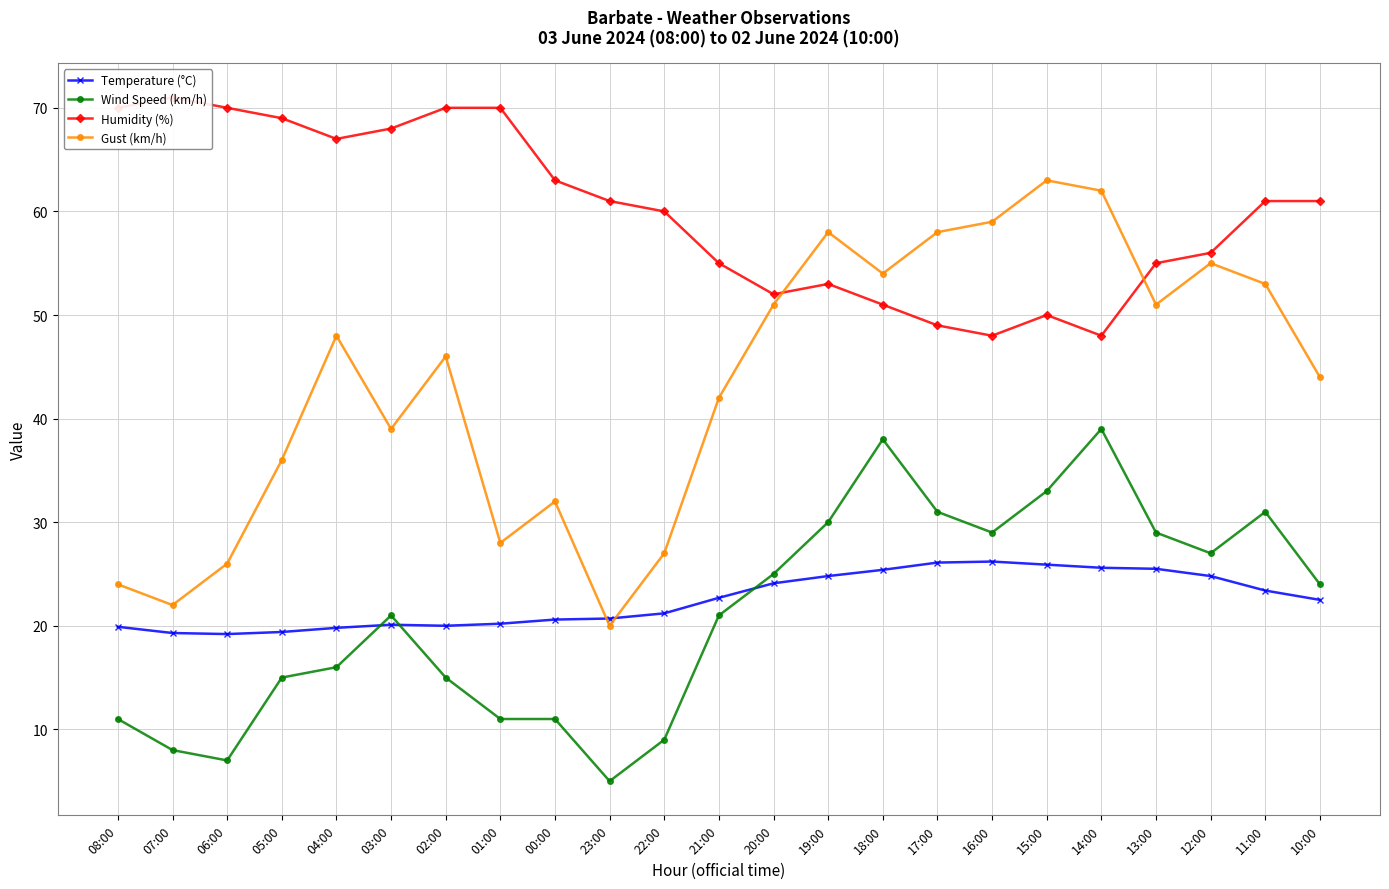

Is this an area chart (filled region under the line)?

No